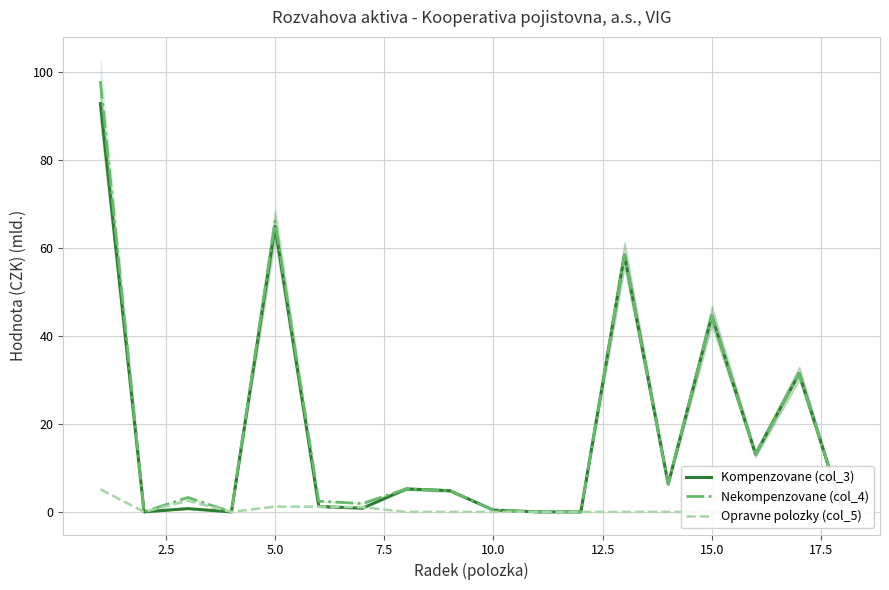

How many distinct data groups are displayed?

3